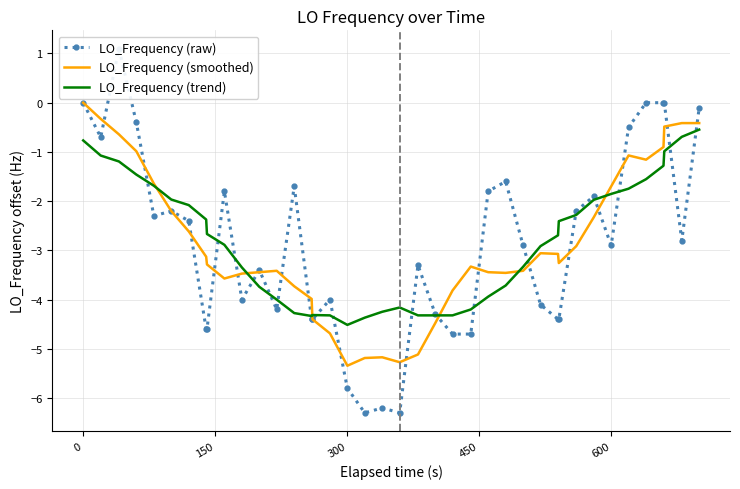

What is the maximum value for LO_Frequency (trend)?

-0.5